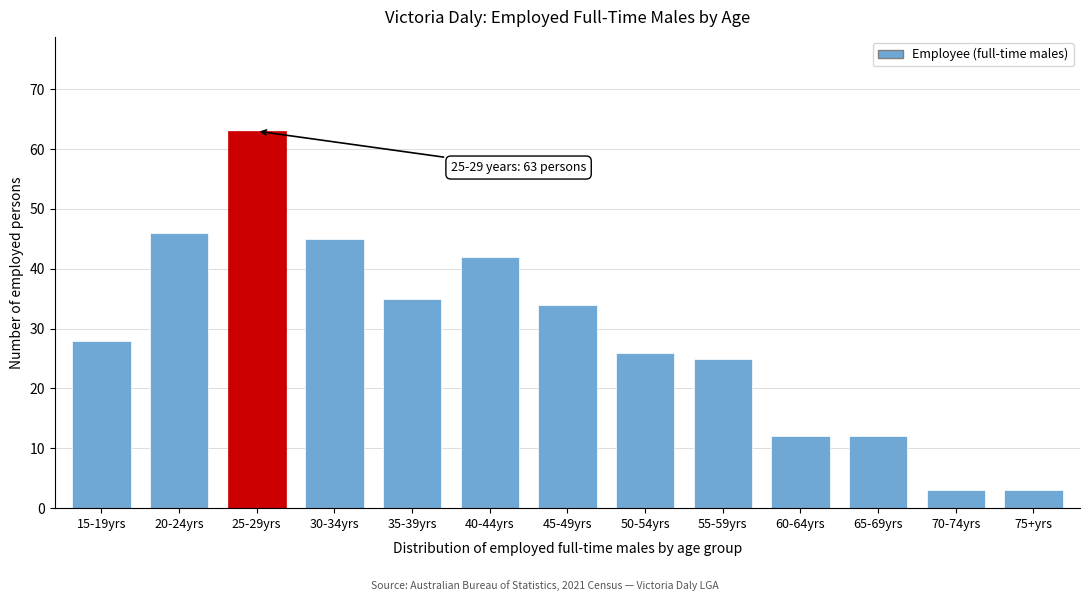

Reading left to right, what are all the values shown in this chart?

28	46	63	45	35	42	34	26	25	12	12	3	3